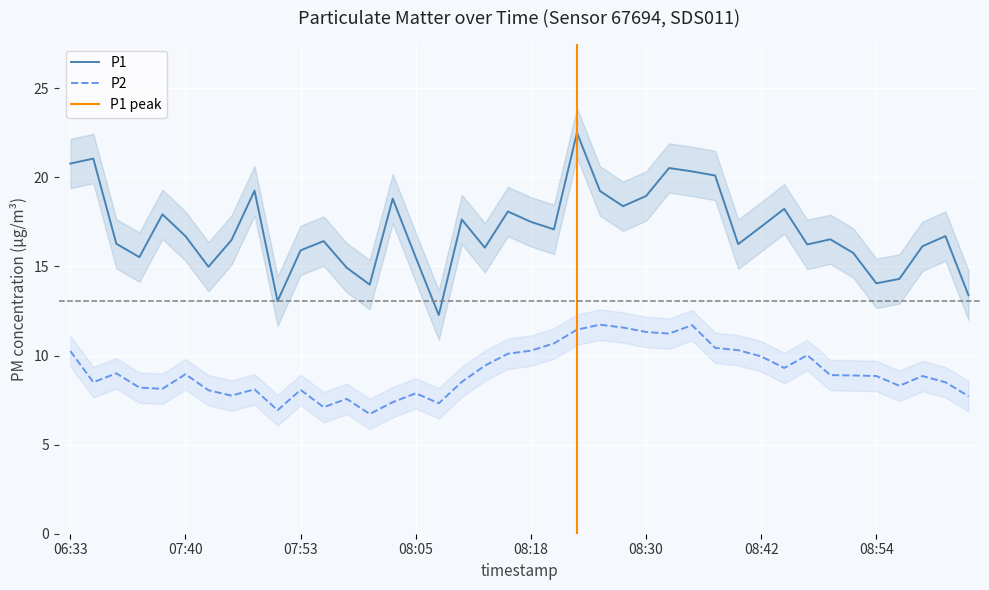

Reading right to left, what are all the values shown in this chart?

P1: 09:04=13.4	09:02=16.7	08:59=16.1	08:57=14.3	08:54=14.1	08:52=15.8	08:49=16.5	08:47=16.2	08:45=18.2	08:42=17.2	08:40=16.2	08:37=20.1	08:35=20.3	08:32=20.5	08:30=18.9	08:27=18.4	08:25=19.2	08:23=22.5	08:20=17.1	08:18=17.5	08:15=18.1	08:13=16.1	08:10=17.6	08:08=12.3	08:05=15.5	08:03=18.8	08:00=14.0	07:58=14.9	07:55=16.4	07:53=15.9	07:50=13.1	07:48=19.2	07:45=16.5	07:43=15.0	07:40=16.7	07:38=17.9	07:36=15.5	07:12=16.3	06:48=21.1	06:33=20.8
P2: 09:04=7.7	09:02=8.5	08:59=8.8	08:57=8.3	08:54=8.8	08:52=8.9	08:49=8.9	08:47=10.0	08:45=9.3	08:42=9.9	08:40=10.3	08:37=10.4	08:35=11.7	08:32=11.2	08:30=11.3	08:27=11.6	08:25=11.7	08:23=11.4	08:20=10.7	08:18=10.3	08:15=10.1	08:13=9.4	08:10=8.5	08:08=7.3	08:05=7.9	08:03=7.4	08:00=6.7	07:58=7.6	07:55=7.1	07:53=8.1	07:50=6.9	07:48=8.1	07:45=7.8	07:43=8.1	07:40=8.9	07:38=8.1	07:36=8.2	07:12=9.0	06:48=8.5	06:33=10.2